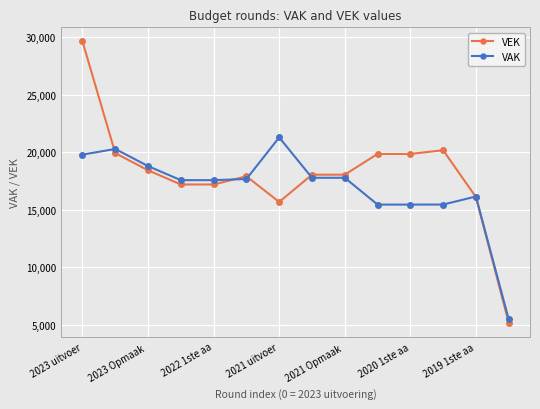

What is the value of the VAK point at the 4th from the left?

17577